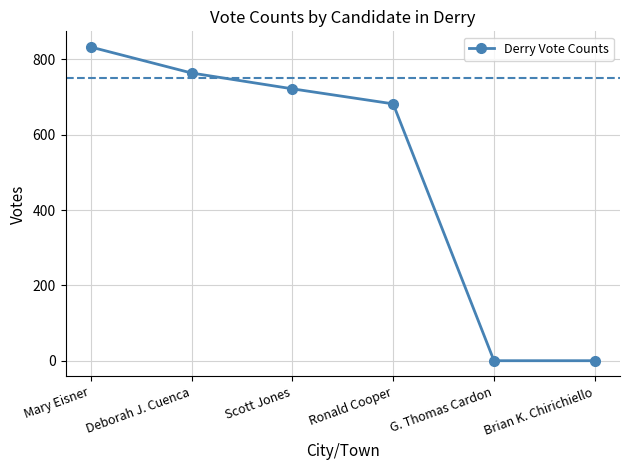

Where does the data first go above 722?

Mary Eisner